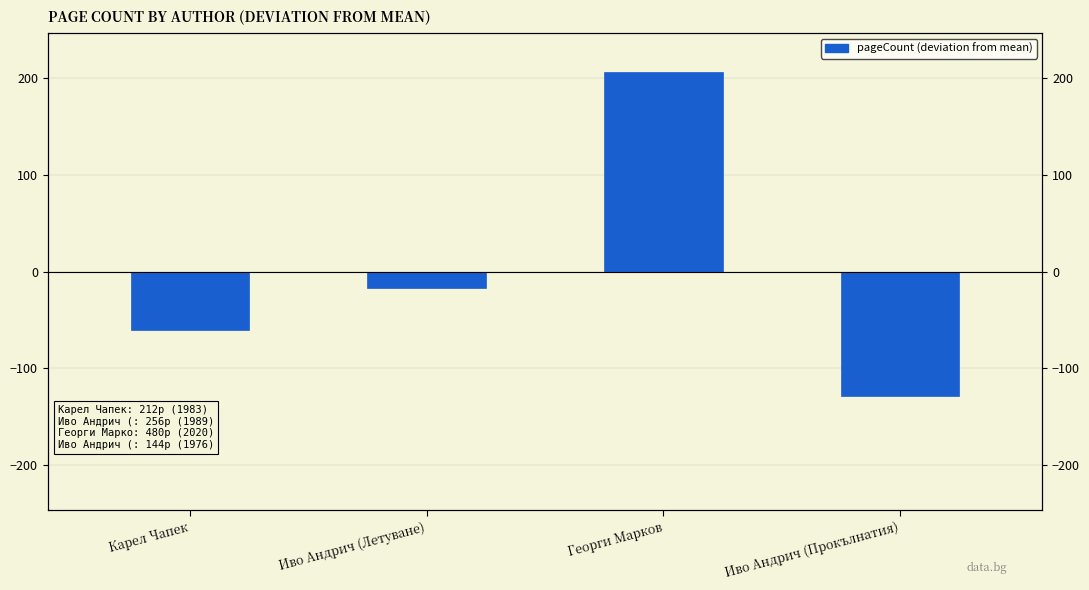

Where is the data nearest to the value 39?

Иво Андрич (Летуване)